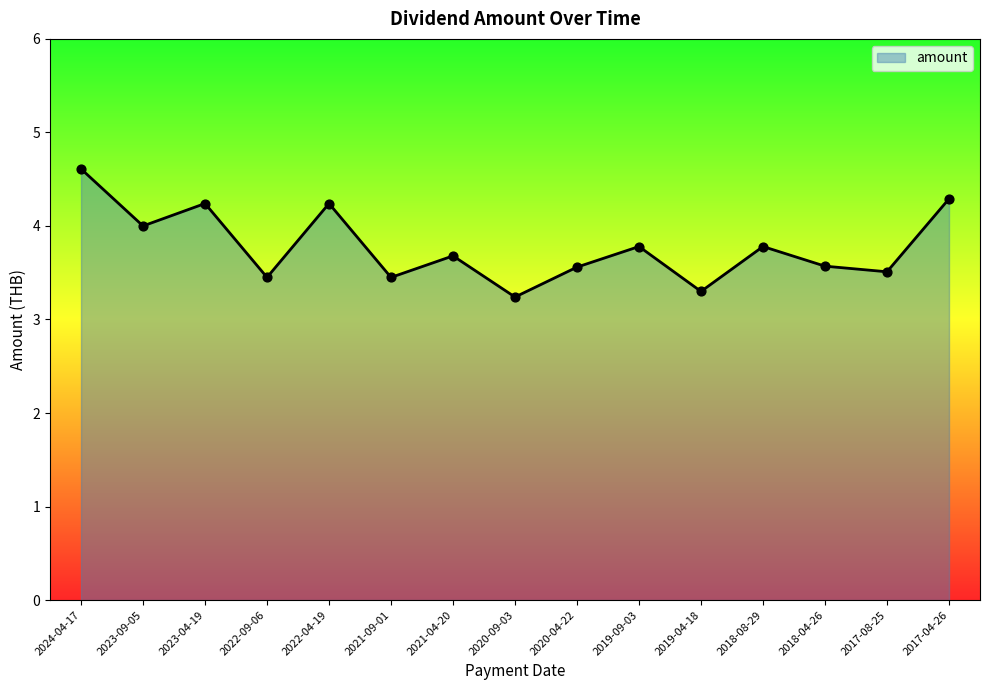

What is the change in value from 2023-04-19 to 2022-09-06?

-0.8